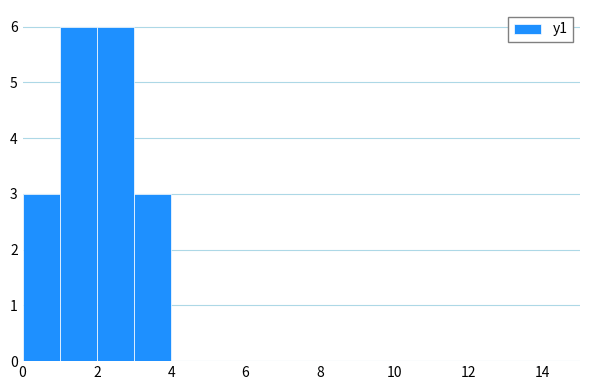

How tall is the bar that spans 2 to 3 on the x-axis? The values are not printed on the chart, so give them approximately, as read against the axis.

6